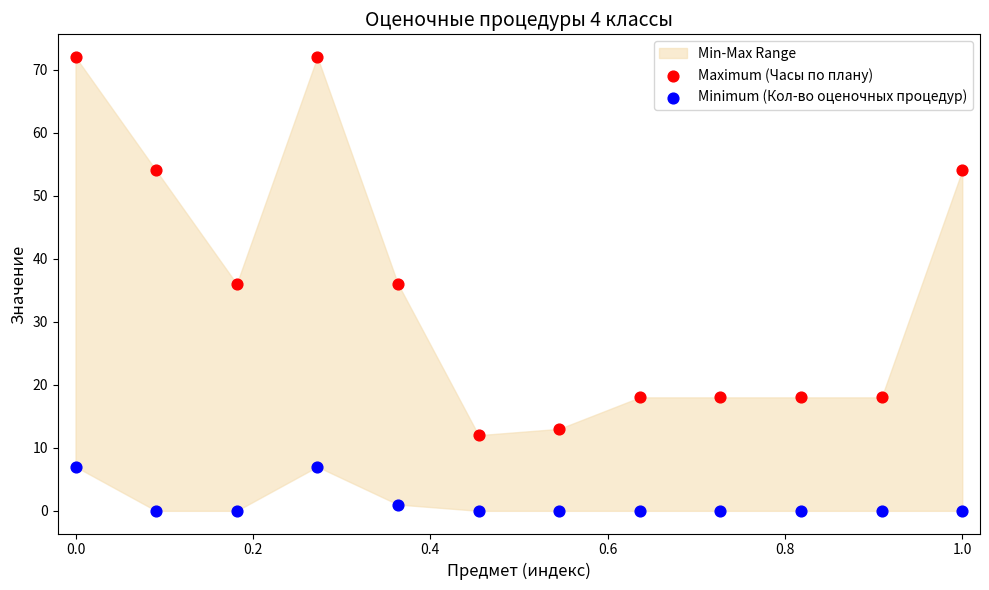

Across all data points, what is the range of Y values (max minus min)?

72